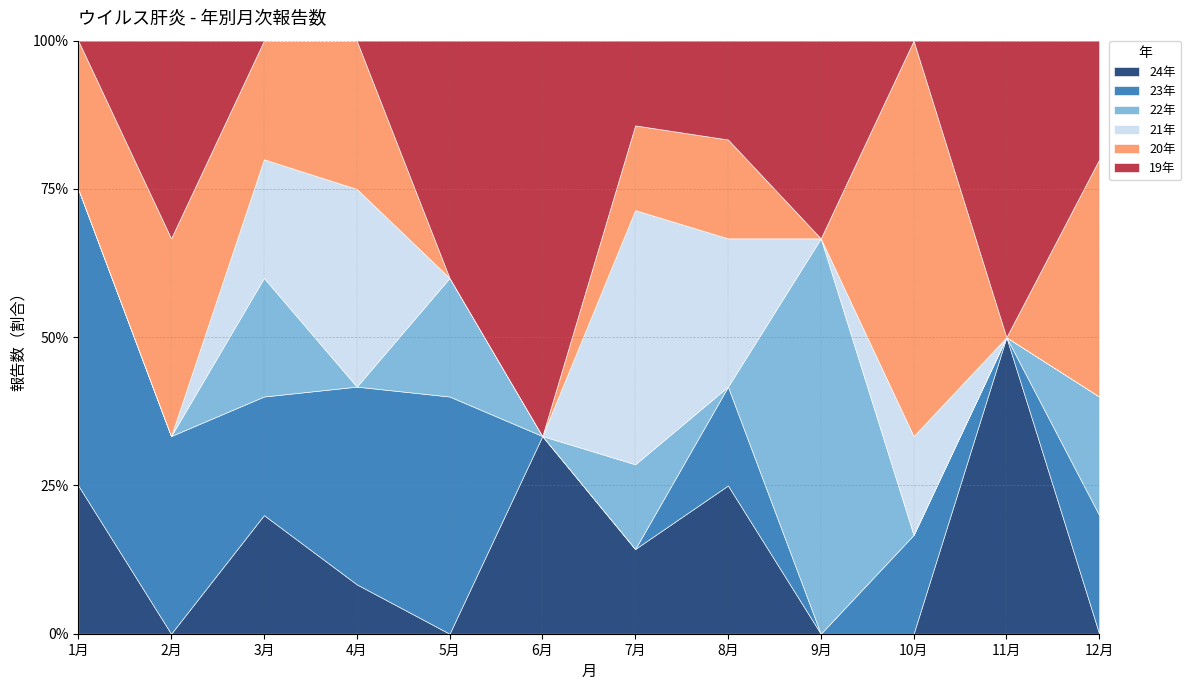

At 3月, list the series in order from largest to smallest.

24年, 23年, 22年, 21年, 20年, 19年